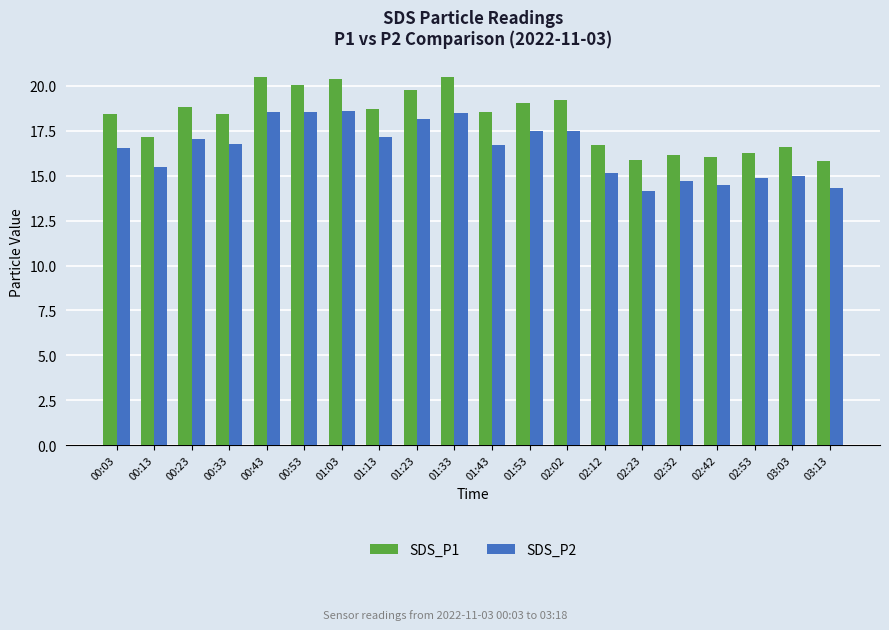

Rank the series by their average value, from highest to lowest.

SDS_P1, SDS_P2